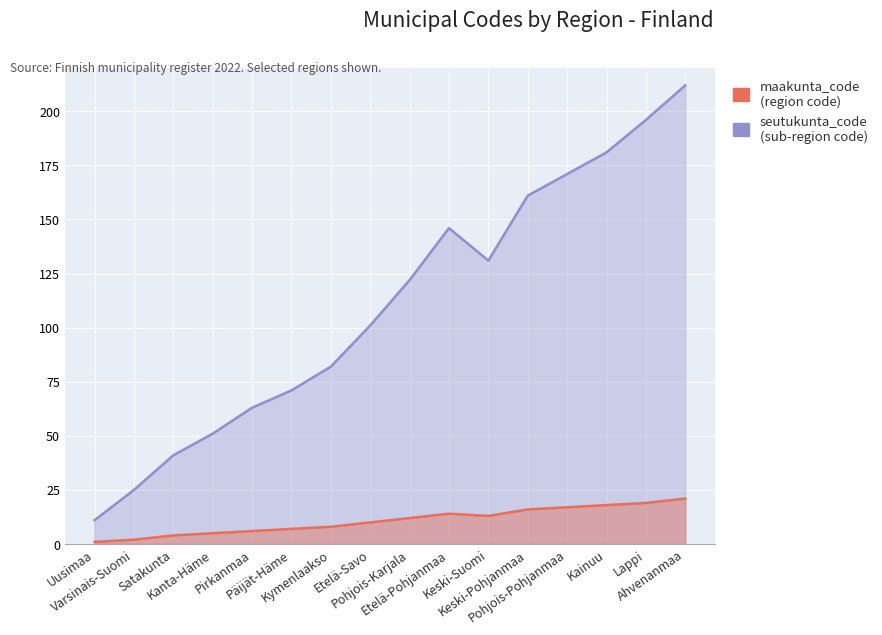

True or false: seutukunta_code and maakunta_code cross at least once.

False